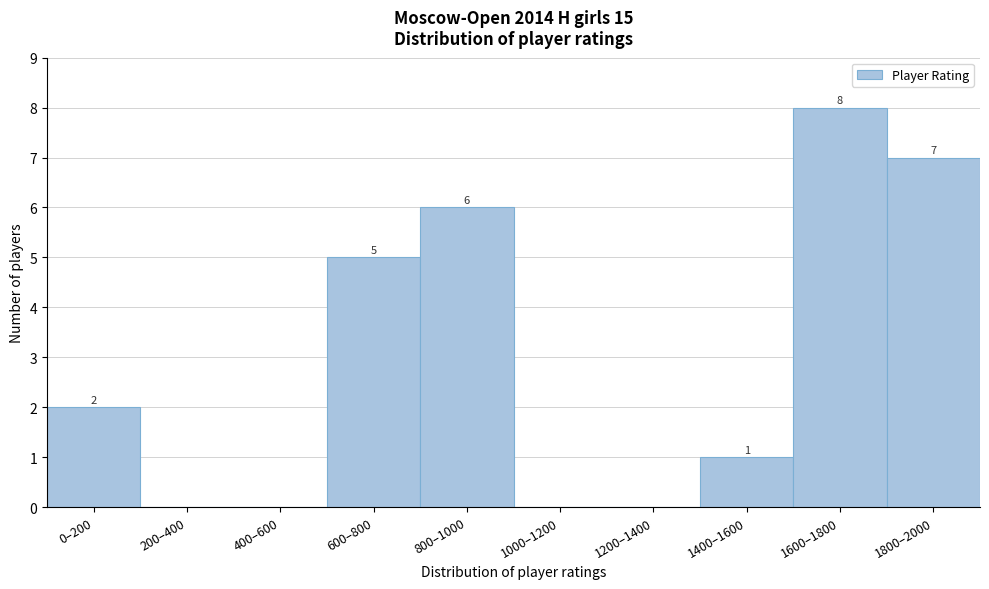

Reading left to right, extract all data points from this chart.

0–200=2	200–400=0	400–600=0	600–800=5	800–1000=6	1000–1200=0	1200–1400=0	1400–1600=1	1600–1800=8	1800–2000=7